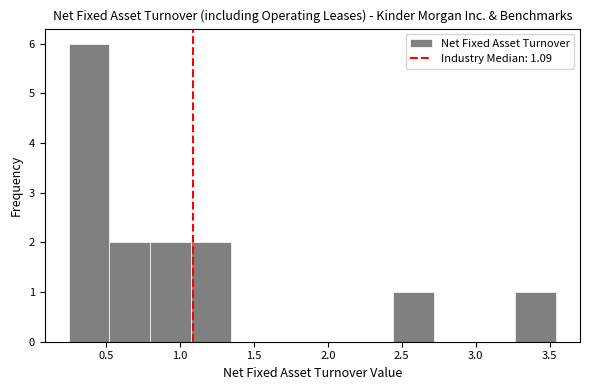

What is the height of the bar covering 0.50 to 0.80 on the x-axis? Neither the bar edges nor the heights are printed on the chart, so give them approximately, as read against the axes.

2